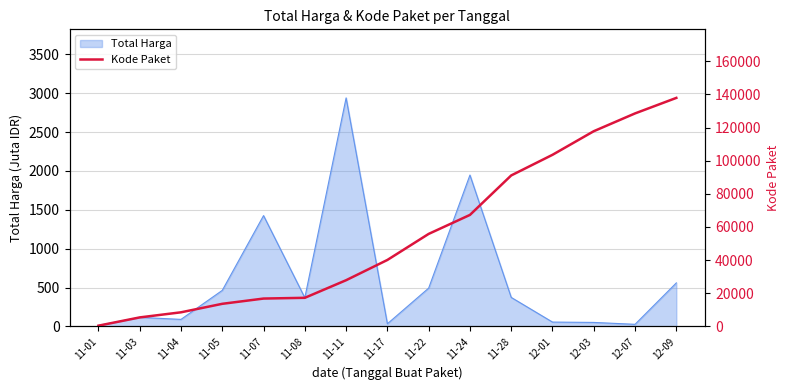

Where is the data nearest to the value 69170?

11-24